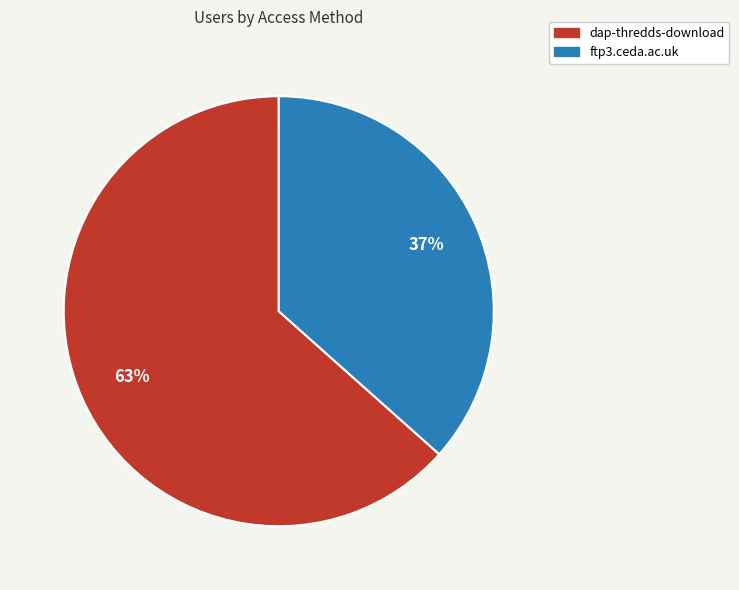

Is it true that dap-thredds-download is 63% of the pie?

True